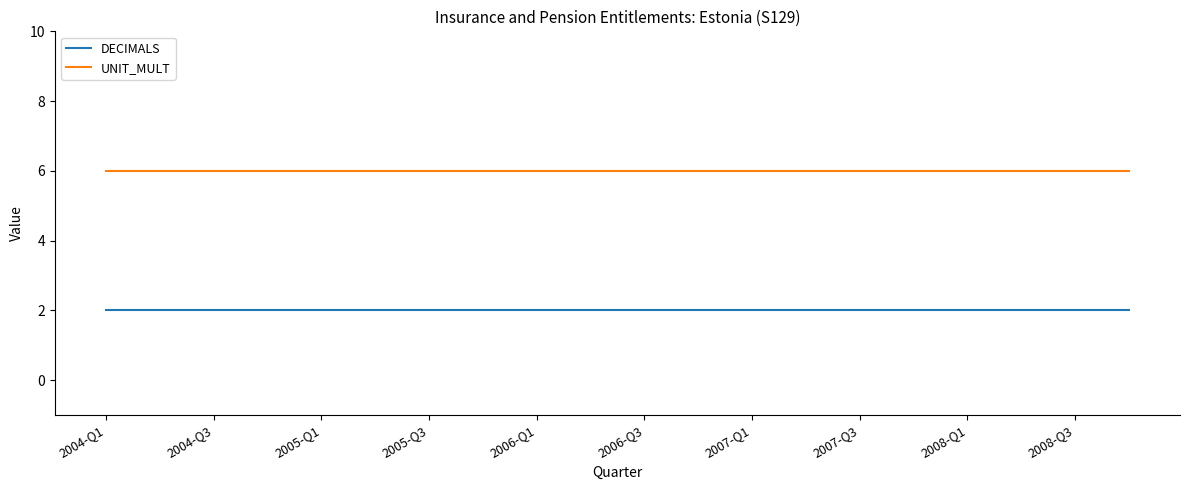

What is the smallest value displayed?

2